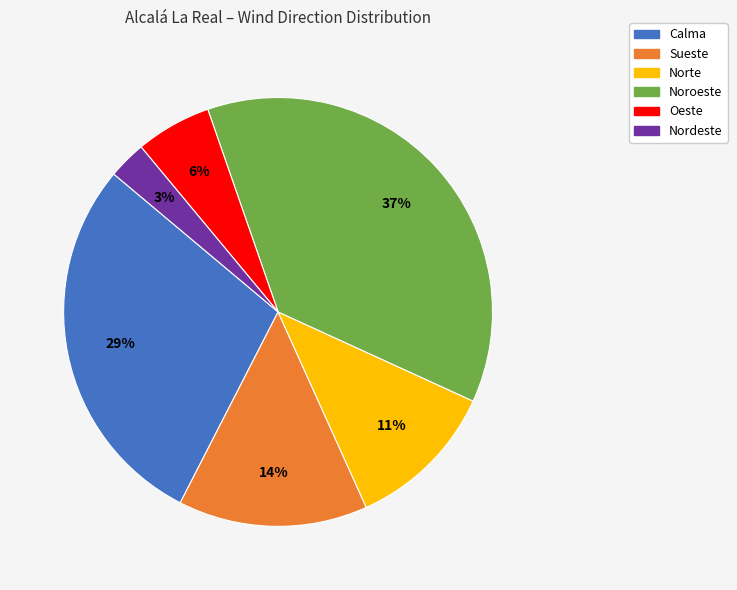

To the nearest percent, what is the difference between the Sueste and Noroeste slice percentages?

23%